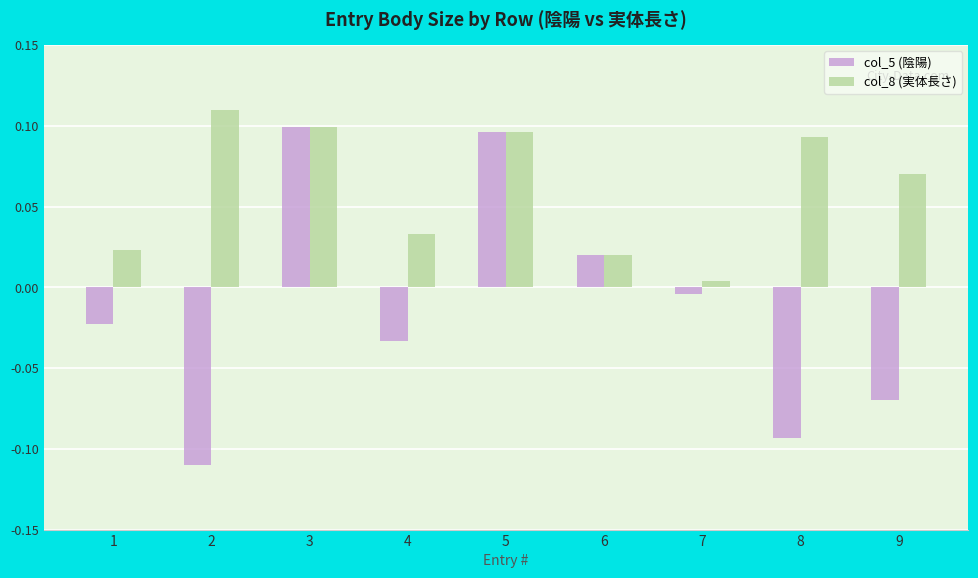

Is it true that col_5 (陰陽) equals -0.0 at 9?

False